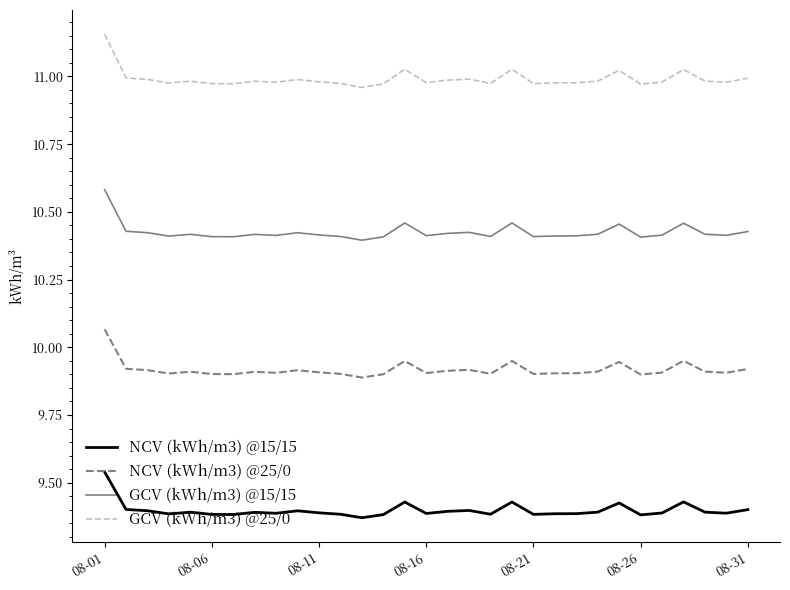

Does the chart display data point markers on the line(s)?

No